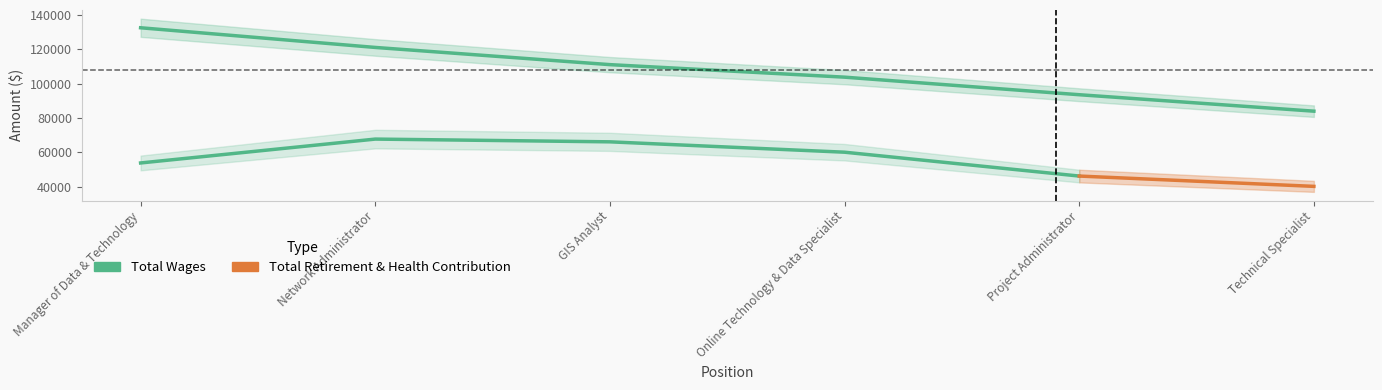

How many categories are shown in the chart?

6